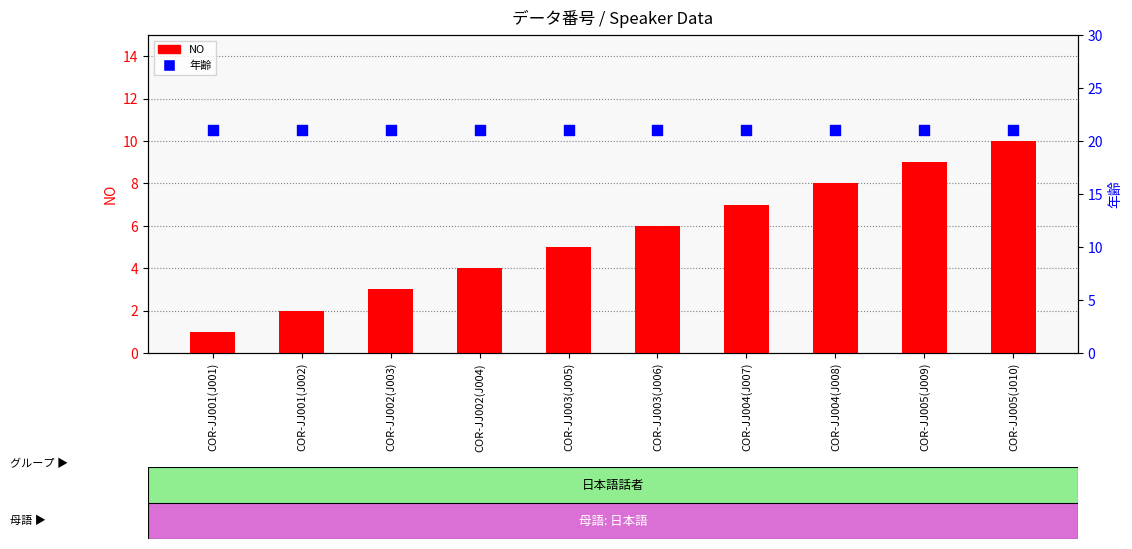

Is the value of NO at COR-JJ003(J005) greater than the value of 年齢 at COR-JJ003(J006)?

No